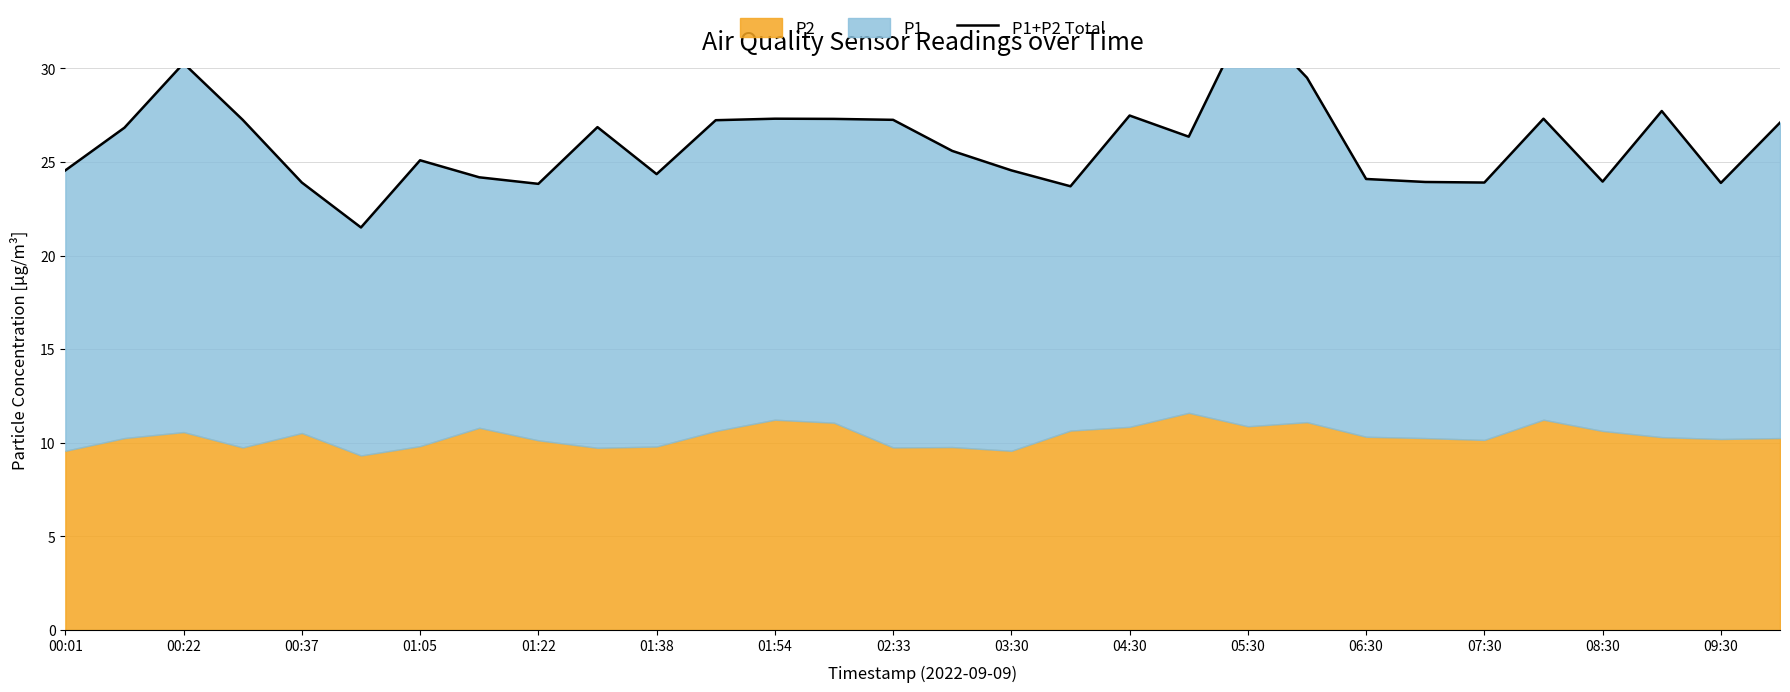

Reading left to right, extract all data points from this chart.

24.6	26.8	30.3	27.2	23.9	21.5	25.1	24.2	23.8	26.9	24.4	27.2	27.3	27.3	27.2	25.6	24.6	23.7	27.5	26.4	32.8	29.5	24.1	23.9	23.9	27.3	24.0	27.7	23.9	27.1